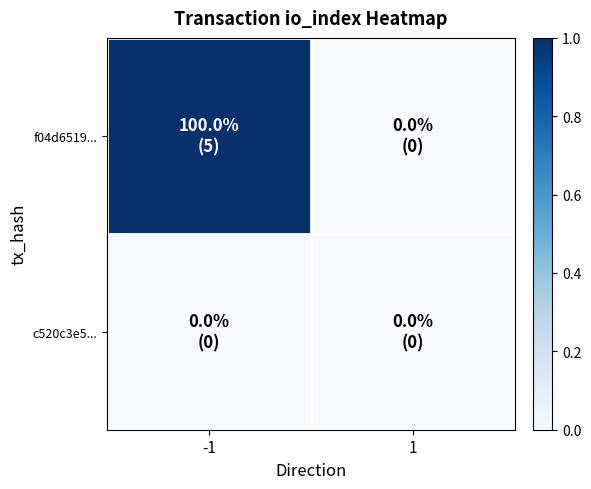

Which series changed the most between -1 and 1?

f04d6519...